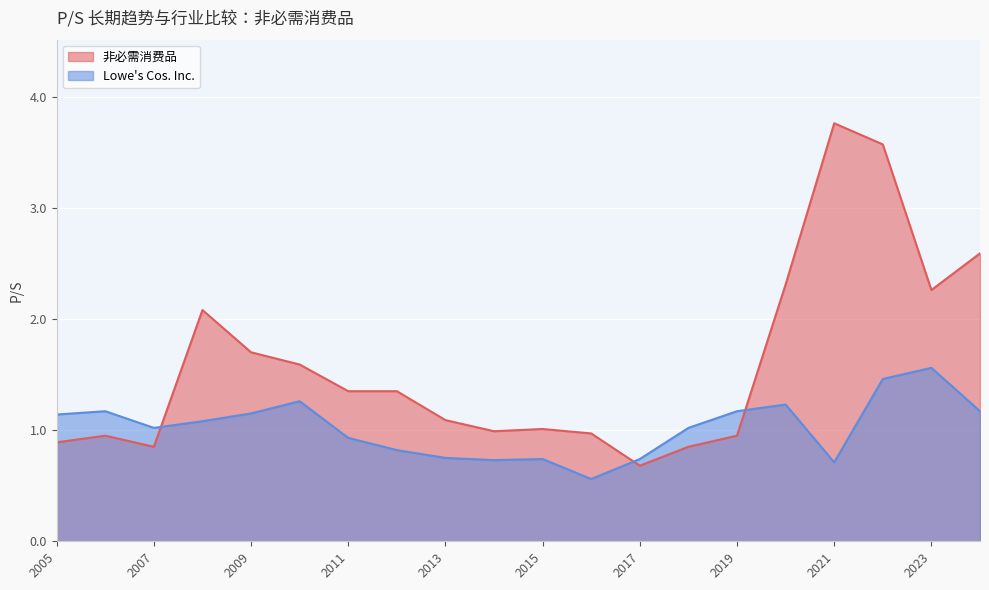

True or false: 非必需消费品 and Lowe's Cos. Inc. intersect in this chart.

True